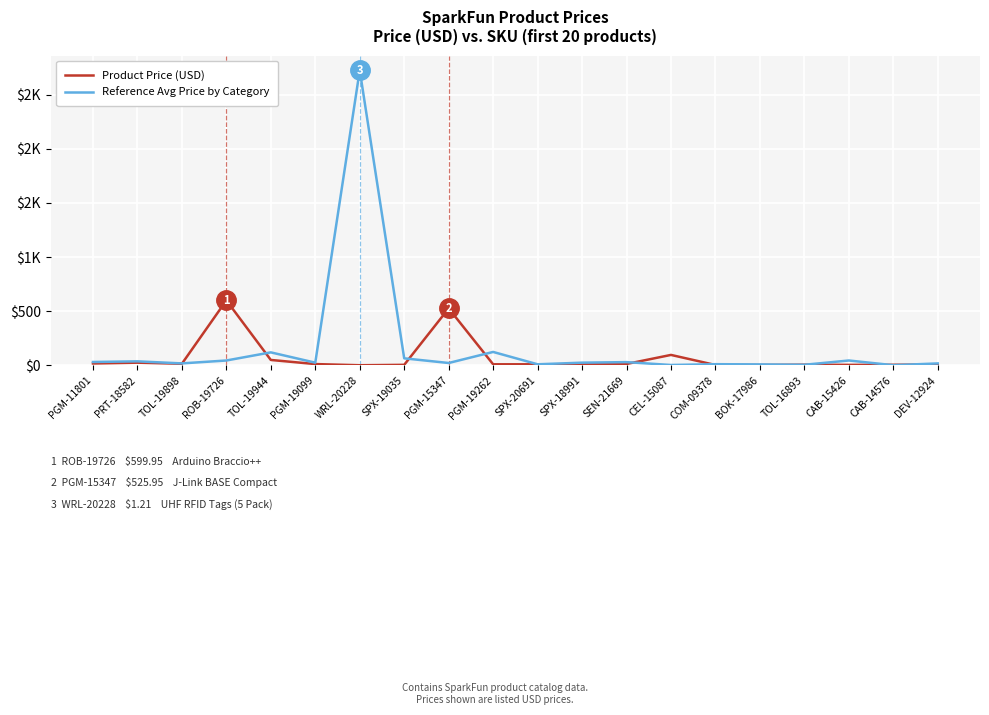

What are all the series names shown in the legend?

Product Price (USD), Reference Avg Price by Category